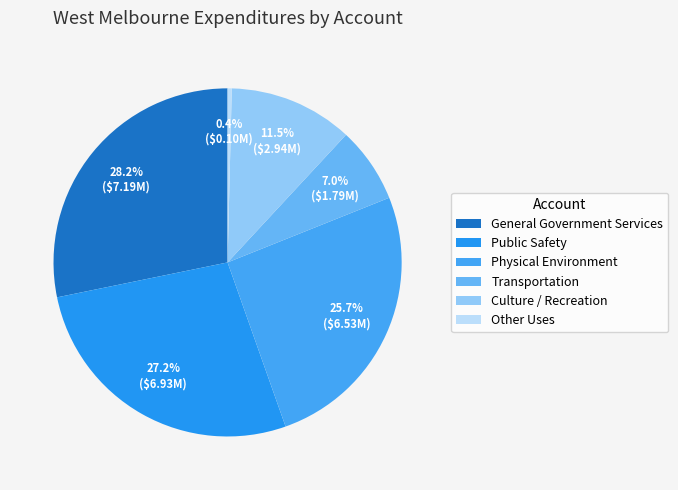

To the nearest percent, what is the combined percentage of General Government Services and Transportation?

35%